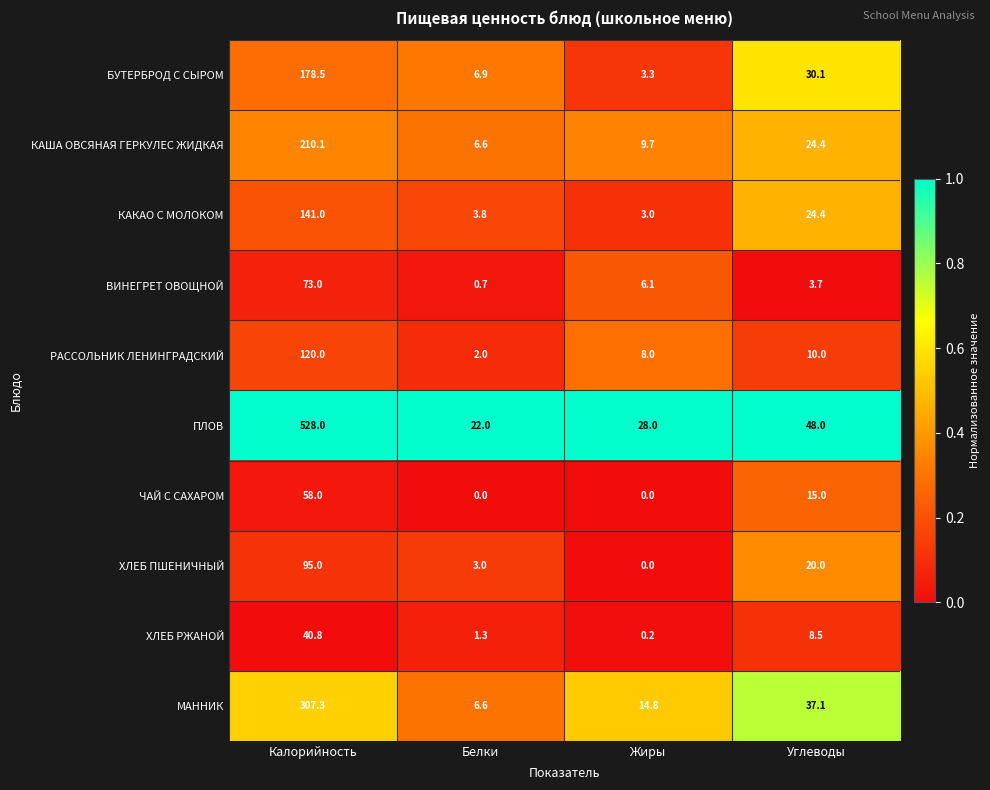

True or false: ВИНЕГРЕТ ОВОЩНОЙ has a value of 6.1 at Жиры.

True